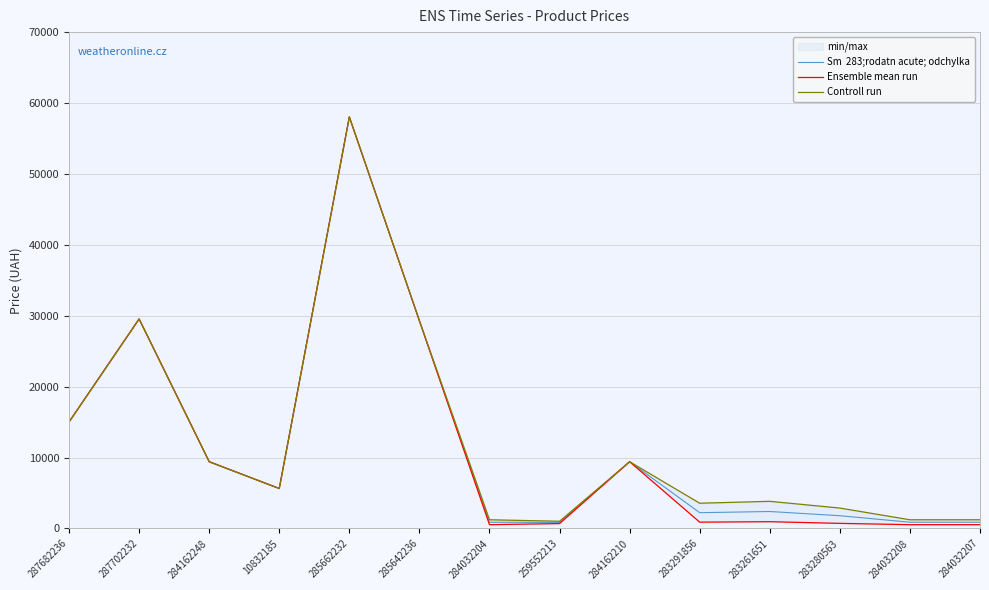

Reading left to right, extract all data points from this chart.

Sm  283;rodatn acute; odchylka: 287682236=15019.2	287702232=29548.9	284162248=9416.9	10832185=5636.0	285662232=58037.0	285642236=29294.9	284032204=881.3	259552213=853.4	284162210=9416.9	283291856=2224.8	283261651=2392.7	283280563=1799.0	284032208=881.3	284032207=881.3
Ensemble mean run: 287682236=15019.2	287702232=29548.9	284162248=9416.9	10832185=5636.0	285662232=58037.0	285642236=29294.9	284032204=535.4	259552213=689.1	284162210=9416.9	283291856=889.9	283261651=957.1	283280563=719.6	284032208=535.4	284032207=535.4
Controll run: 287682236=15019.2	287702232=29548.9	284162248=9416.9	10832185=5636.0	285662232=58037.0	285642236=29294.9	284032204=1227.2	259552213=1017.8	284162210=9416.9	283291856=3559.7	283261651=3828.4	283280563=2878.5	284032208=1227.2	284032207=1227.2